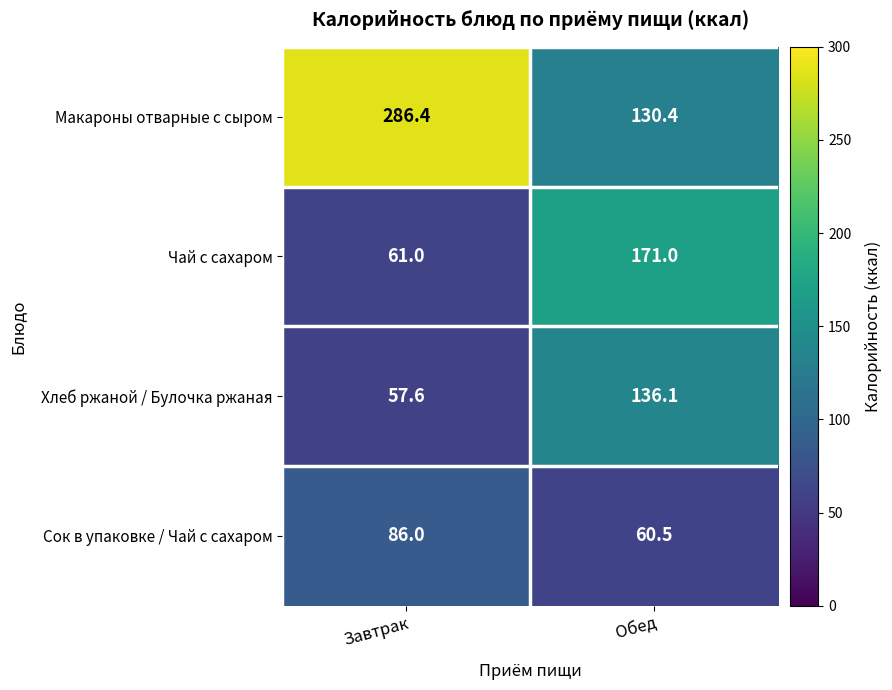

At which label is Макароны отварные с сыром closest to 208?

Обед